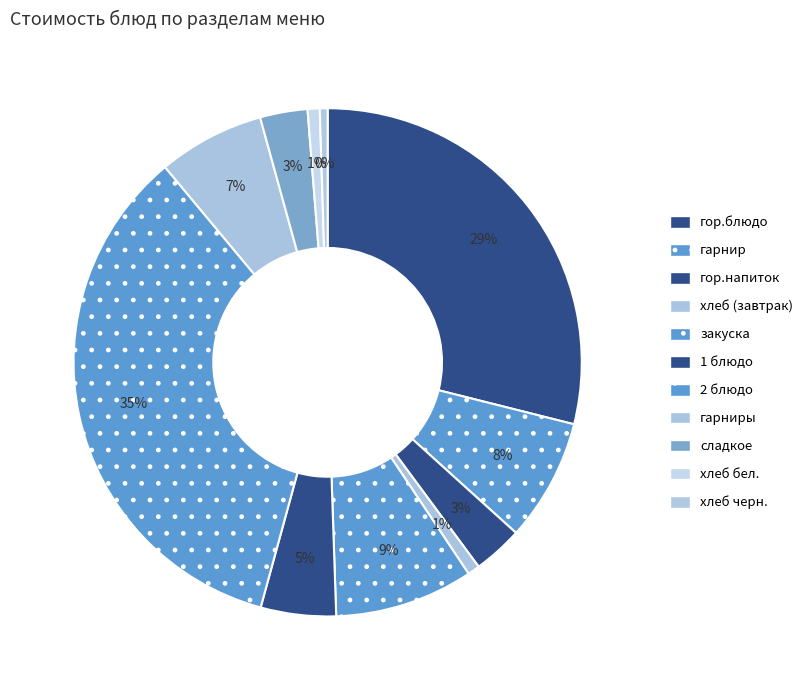

What is the smallest slice in the pie chart?

хлеб черн.